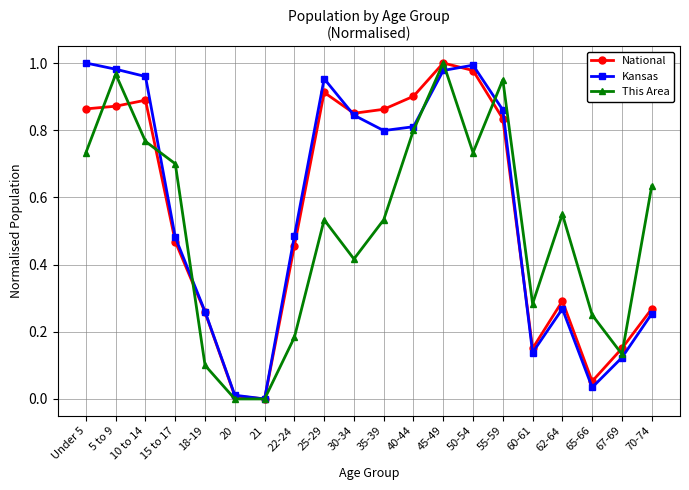

What are all the series names shown in the legend?

National, Kansas, This Area